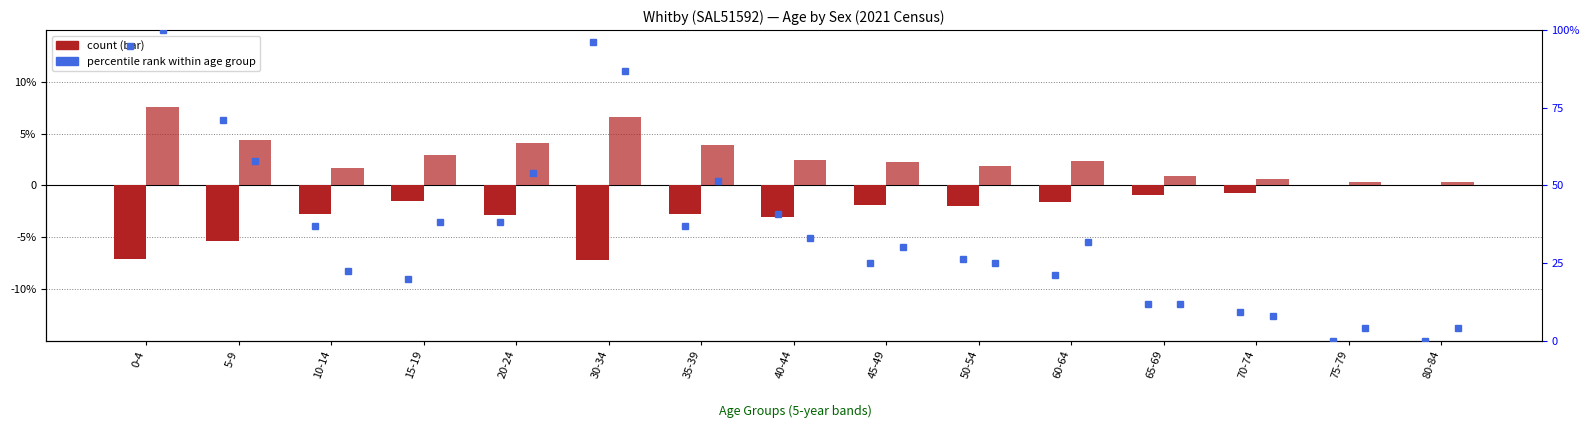

What is the label of the 1st bar from the right?

80-84